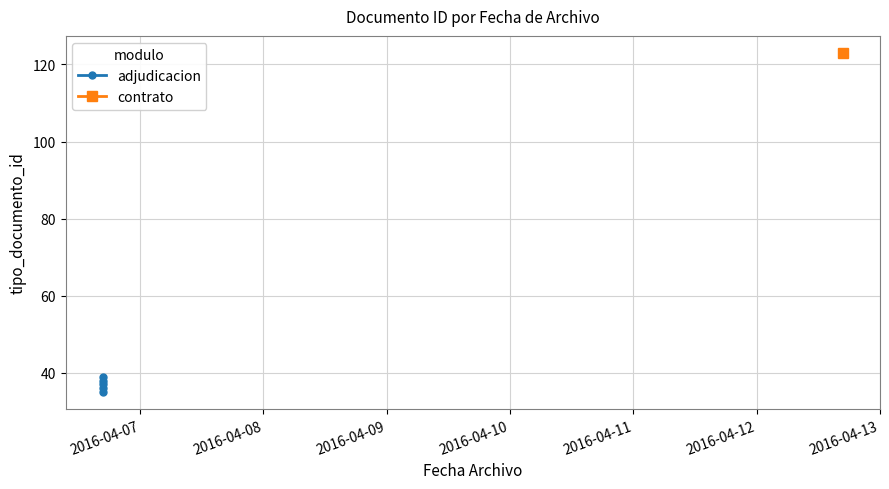

What is the ratio of the value at 2016-04-08 to the value at 2016-04-11?

1.0